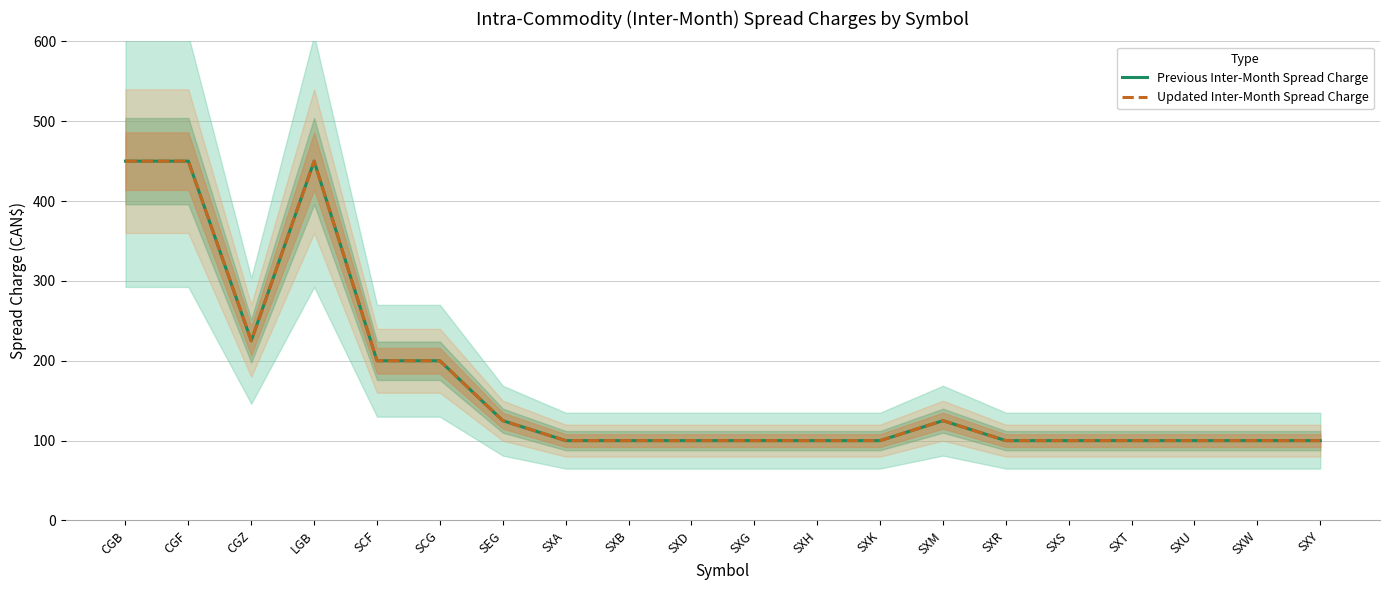

True or false: Previous Inter-Month Spread Charge and Updated Inter-Month Spread Charge intersect in this chart.

False